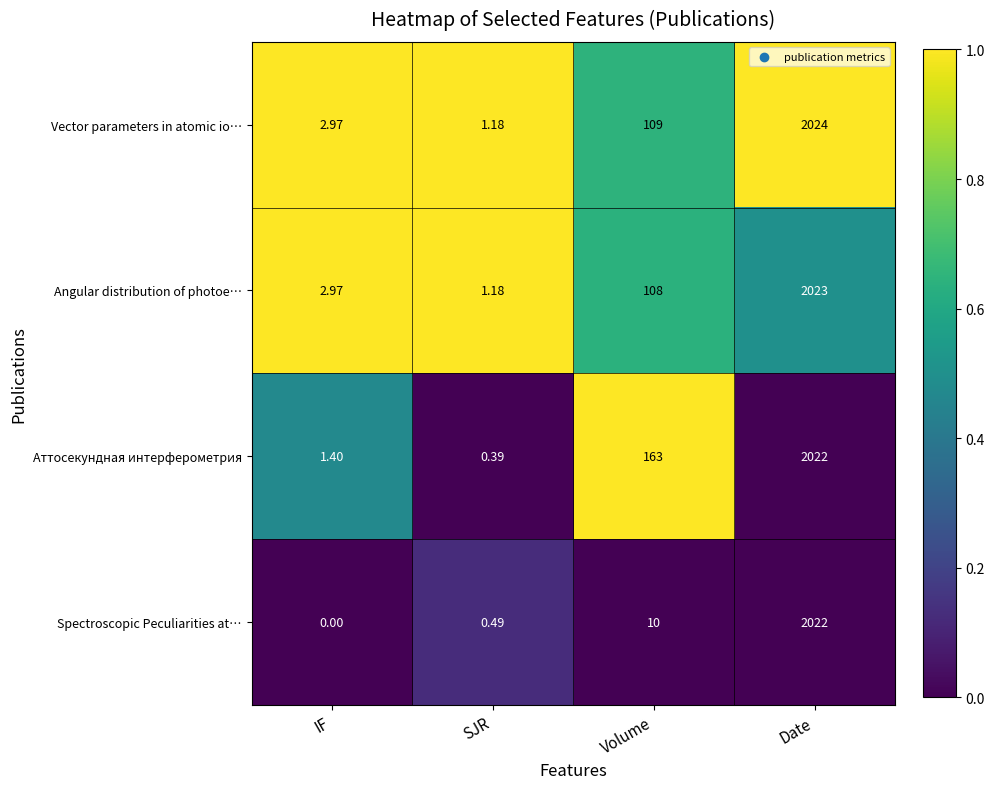

Which series changed the most between IF and Date?

Spectroscopic Peculiarities at…